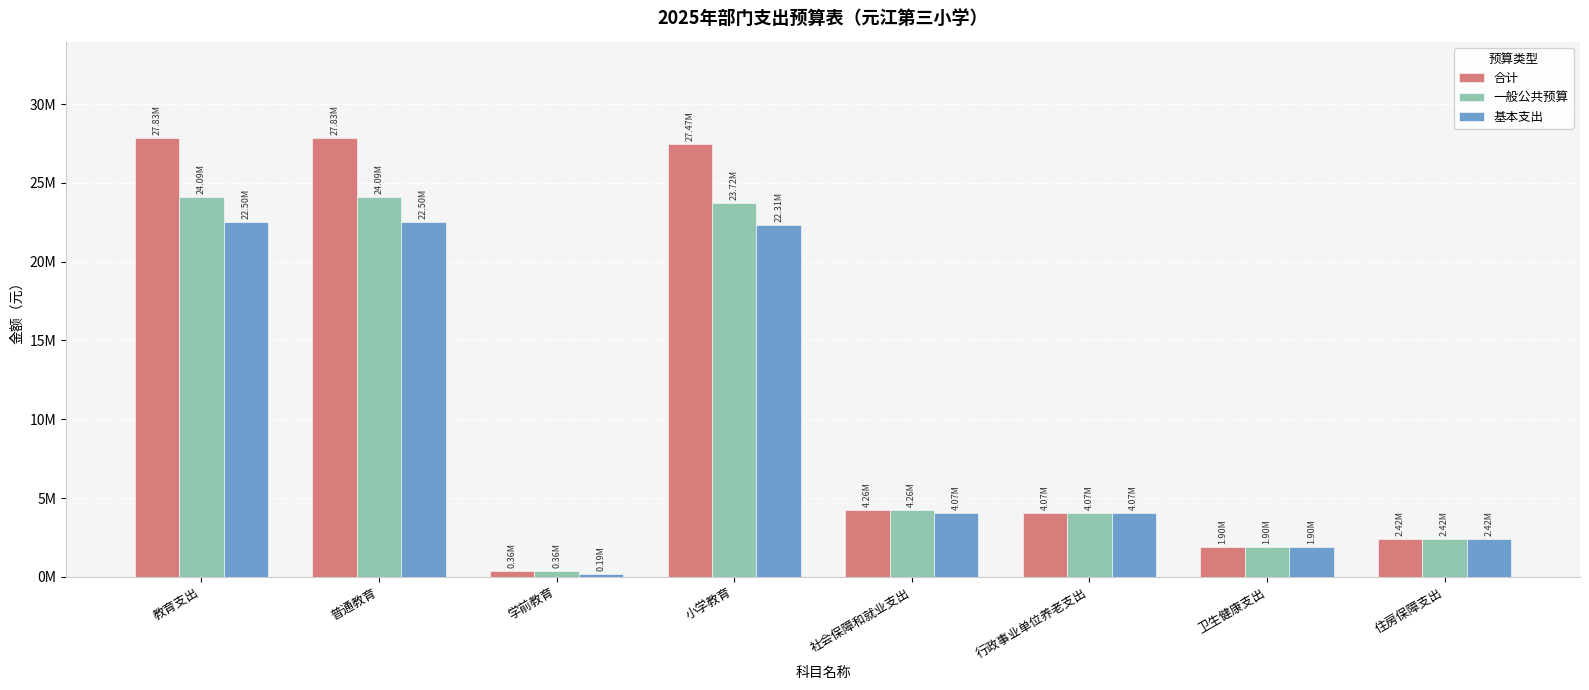

The value of 合计 at 教育支出 is 27832151.4. True or false?

True